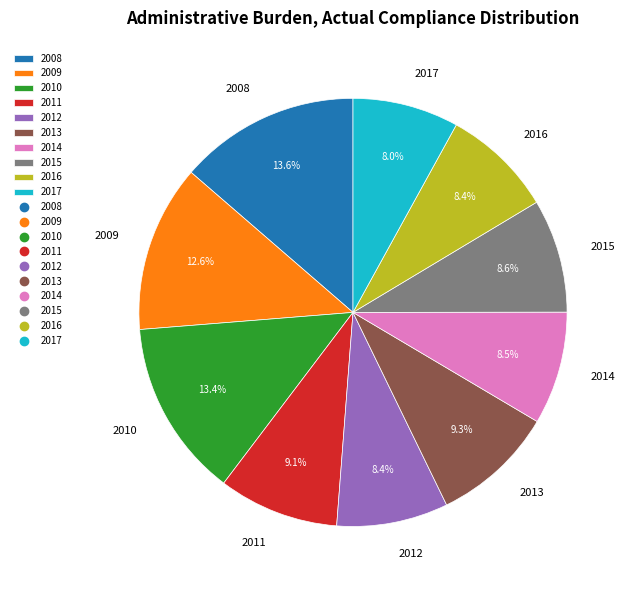

How many segments does this pie chart have?

10